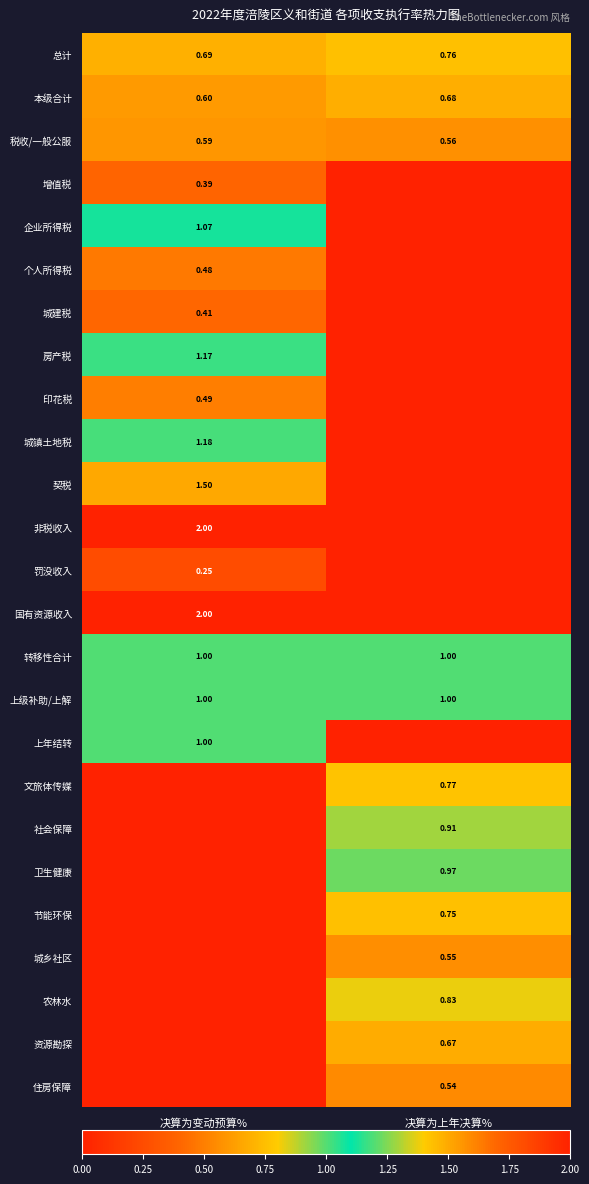

At how many categories does at least one series exceed 0?

2